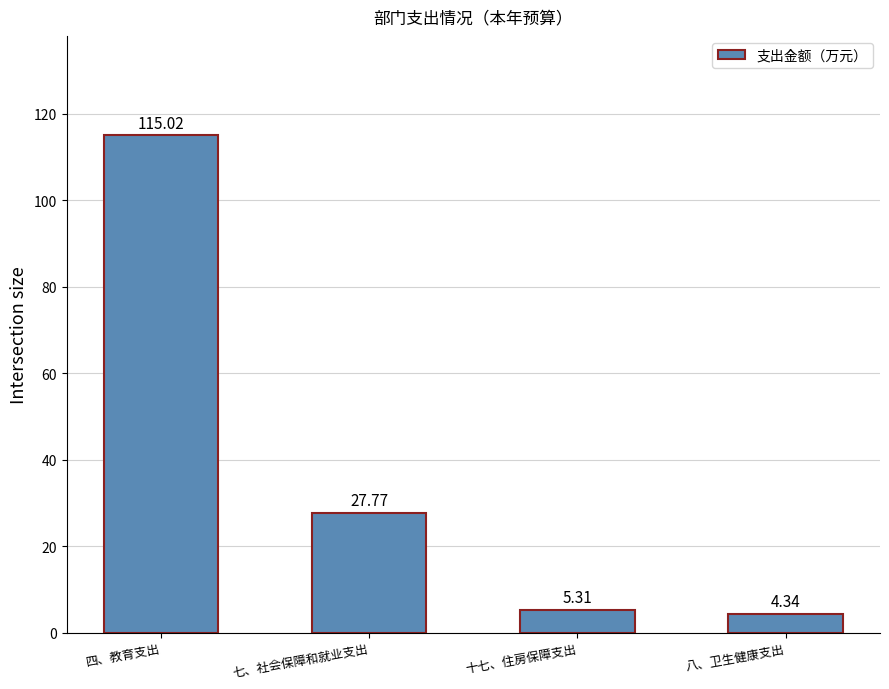

What is the average value?

38.1